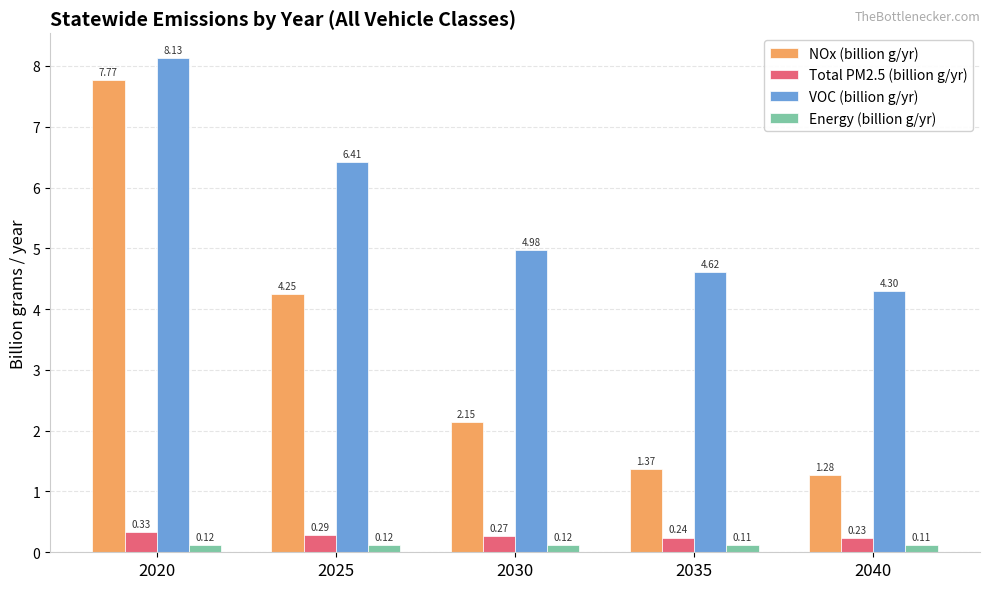

List the series in order of their peak value, highest first.

VOC (billion g/yr), NOx (billion g/yr), Total PM2.5 (billion g/yr), Energy (billion g/yr)